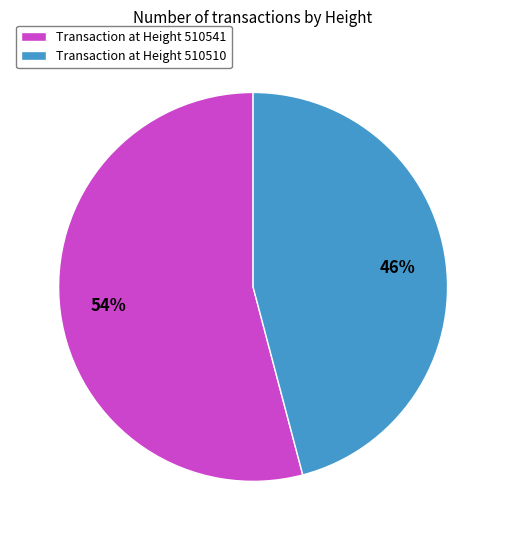

What percentage is the Transaction at Height 510510 slice, to the nearest percent?

46%